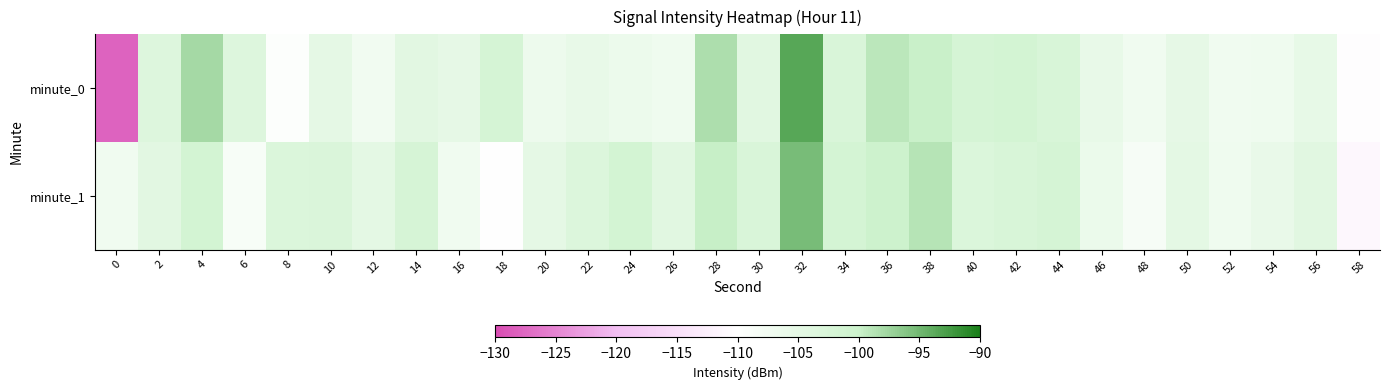

Which series has the largest total across all categories?

minute_1